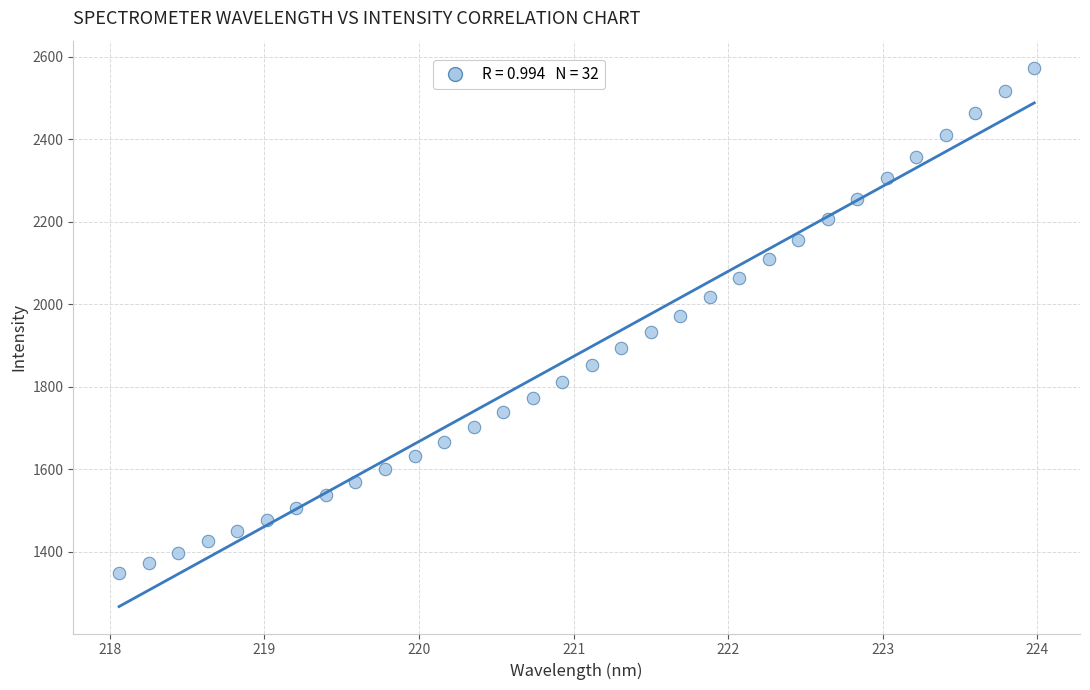

What is the range of Y values (max minus min)?

1224.9